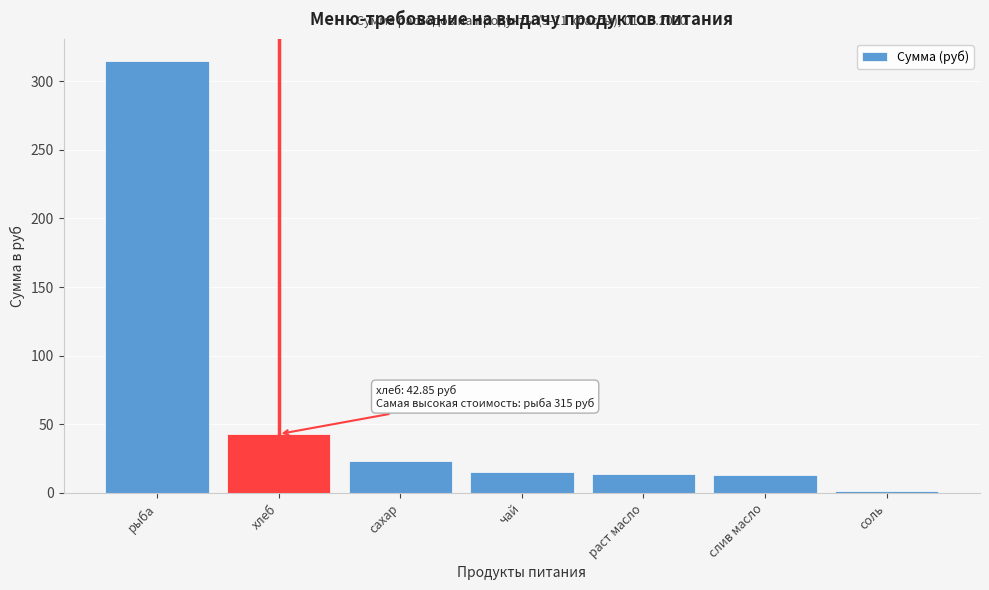

What is the ratio of the value at слив масло to the value at раст масло?

1.0